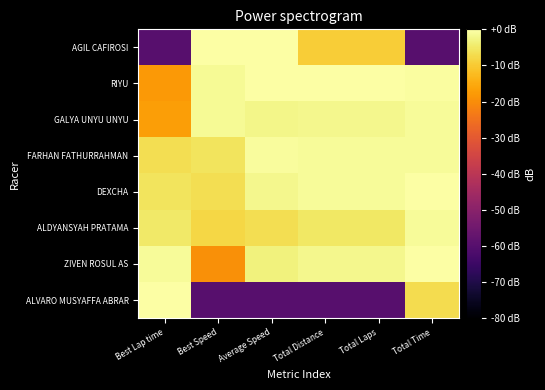

Reading left to right, extract all data points from this chart.

AGIL CAFIROSI: Best Lap time=-60.0	Best Speed=0.0	Average Speed=0.0	Total Distance=-9.5	Total Laps=-9.5	Total Time=-60.0
RIYU: Best Lap time=-17.9	Best Speed=-1.3	Average Speed=-0.1	Total Distance=0.0	Total Laps=0.0	Total Time=-0.4
GALYA UNYU UNYU: Best Lap time=-16.9	Best Speed=-1.5	Average Speed=-2.5	Total Distance=-2.2	Total Laps=-2.2	Total Time=-1.0
FARHAN FATHURRAHMAN: Best Lap time=-6.7	Best Speed=-5.9	Average Speed=-0.7	Total Distance=-1.0	Total Laps=-1.0	Total Time=-1.2
DEXCHA: Best Lap time=-5.9	Best Speed=-6.7	Average Speed=-1.9	Total Distance=-1.0	Total Laps=-1.0	Total Time=0.0
ALDYANSYAH PRATAMA: Best Lap time=-4.8	Best Speed=-8.0	Average Speed=-6.8	Total Distance=-5.1	Total Laps=-5.1	Total Time=-1.1
ZIVEN ROSUL AS: Best Lap time=-1.1	Best Speed=-19.5	Average Speed=-3.3	Total Distance=-2.2	Total Laps=-2.2	Total Time=-0.3
ALVARO MUSYAFFA ABRAR: Best Lap time=0.0	Best Speed=-60.0	Average Speed=-60.0	Total Distance=-60.0	Total Laps=-60.0	Total Time=-7.1